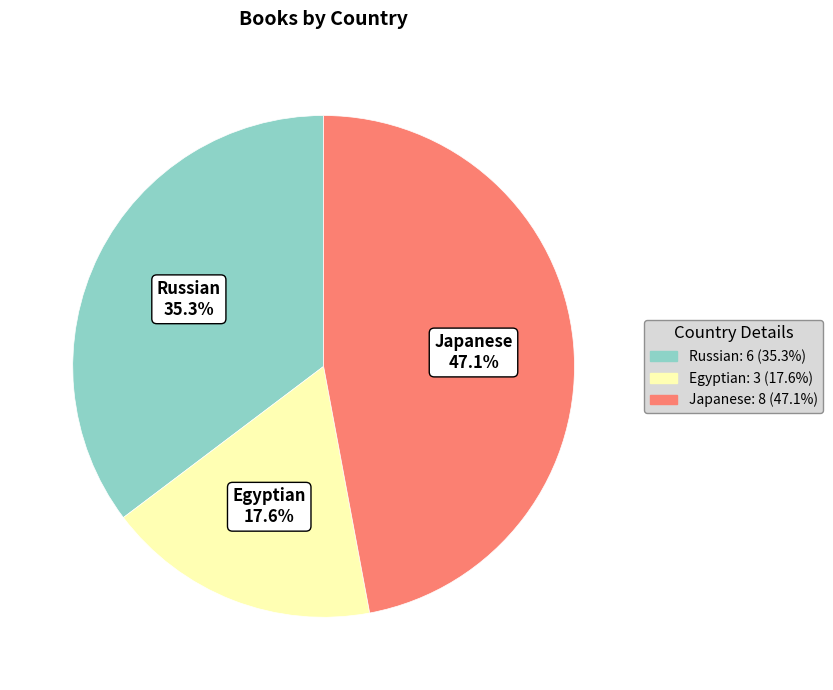

Approximately how many times larger is the value at Egyptian compared to Russian?

0.5